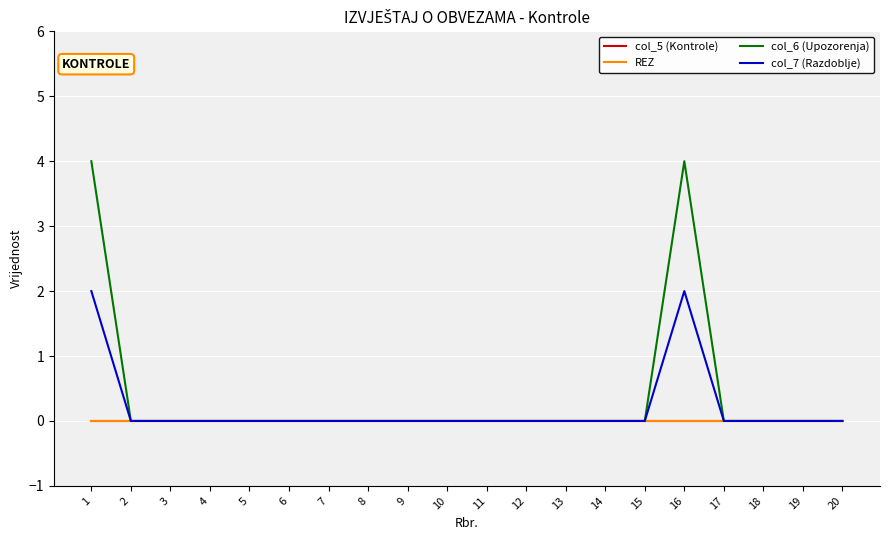

Rank the series by their maximum value, from highest to lowest.

col_6 (Upozorenja), col_7 (Razdoblje), col_5 (Kontrole), REZ